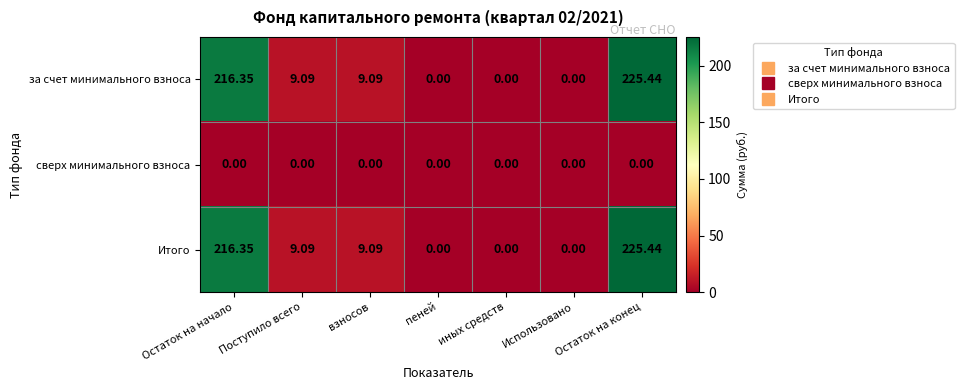

Is the value of за счет минимального взноса at Использовано greater than the value of Итого at Поступило всего?

No